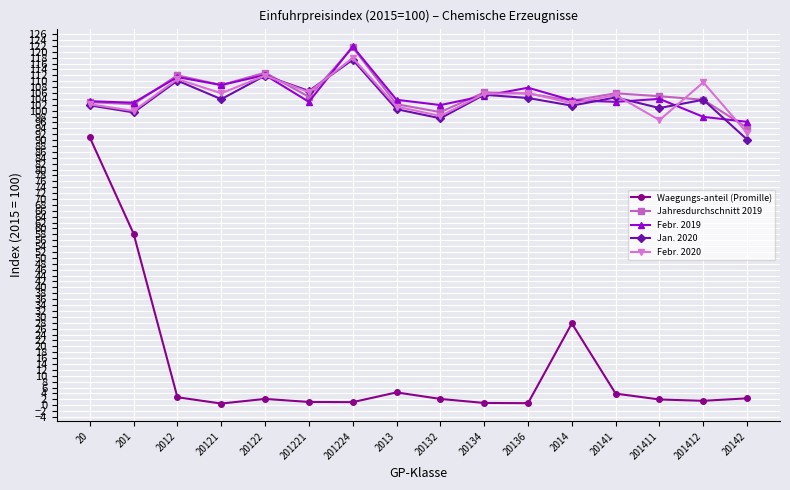

Which series changed the most between 201 and 2012?

Waegungs-anteil (Promille)